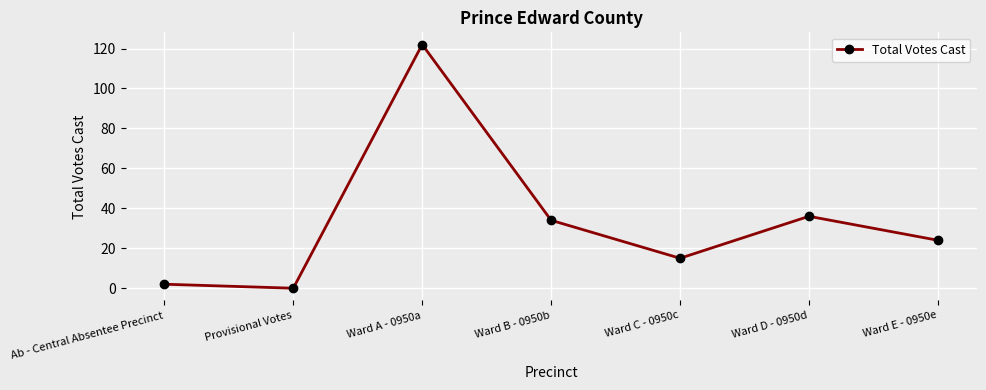

Where is the first local minimum?

Provisional Votes